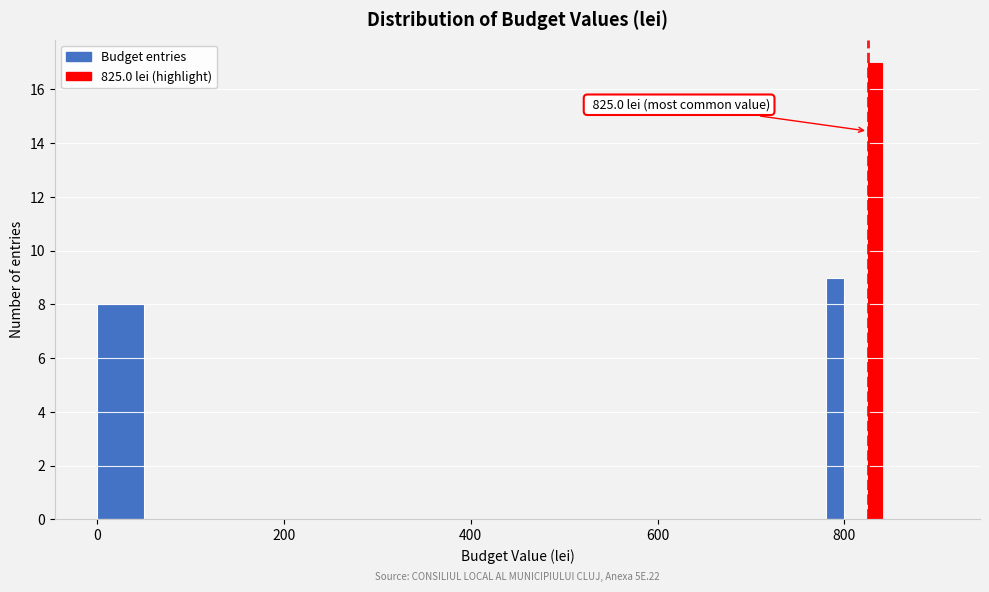

Read against the x-axis, roughly where is the centre of the tallest bar?

840